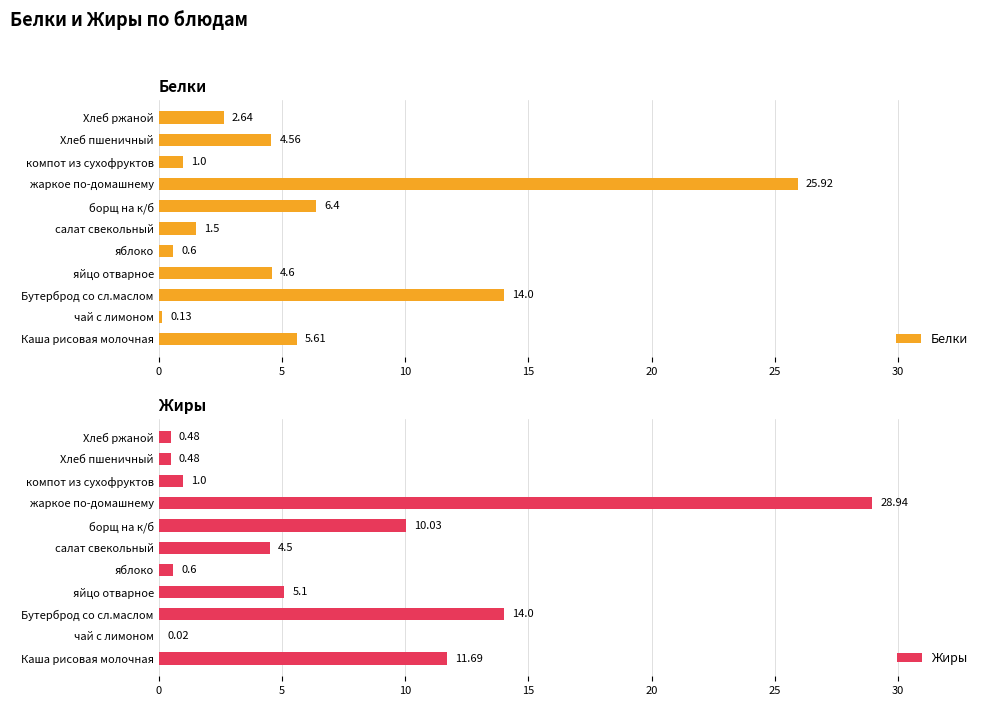

Which series has the largest total across all categories?

Жиры